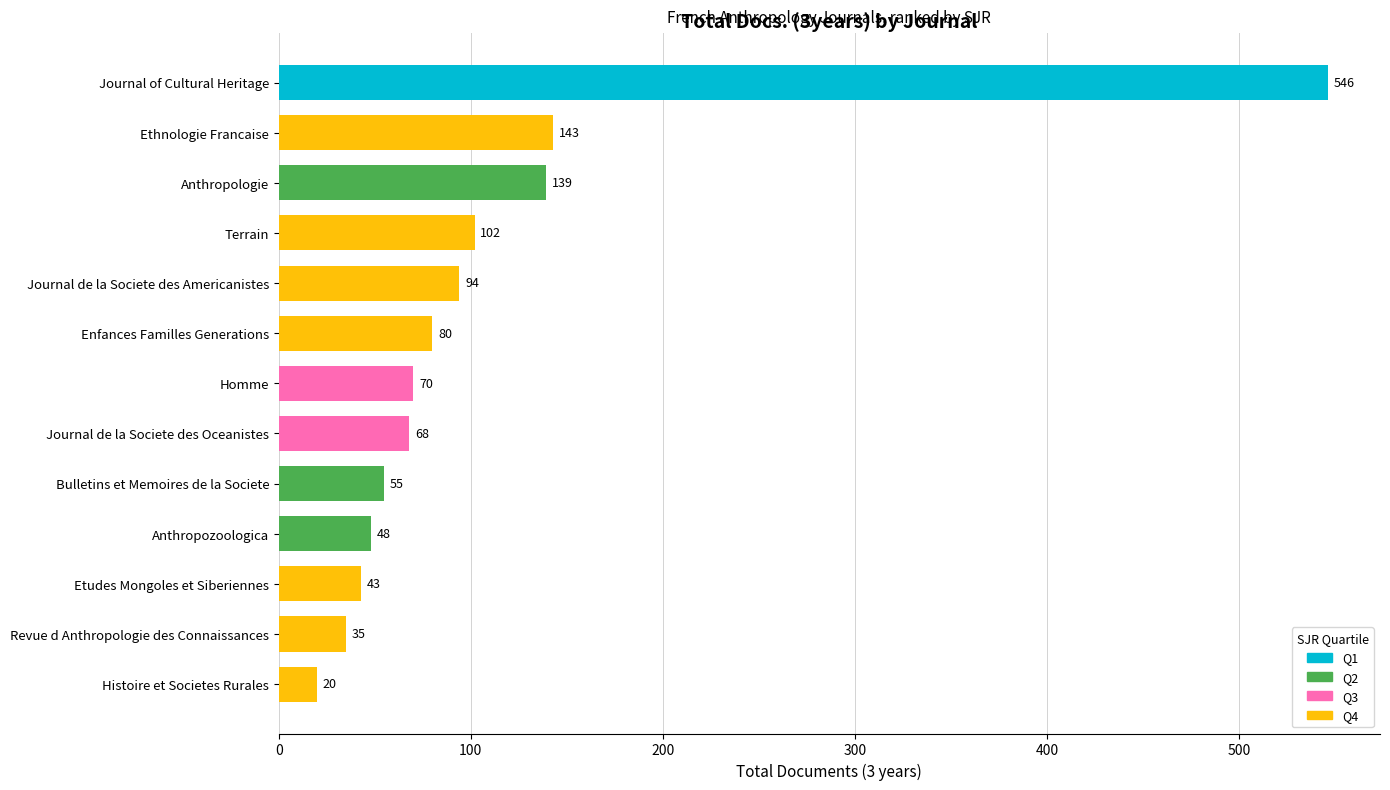

Rank the categories by value from highest to lowest.

Journal of Cultural Heritage, Ethnologie Francaise, Anthropologie, Terrain, Journal de la Societe des Americanistes, Enfances Familles Generations, Homme, Journal de la Societe des Oceanistes, Bulletins et Memoires de la Societe, Anthropozoologica, Etudes Mongoles et Siberiennes, Revue d Anthropologie des Connaissances, Histoire et Societes Rurales